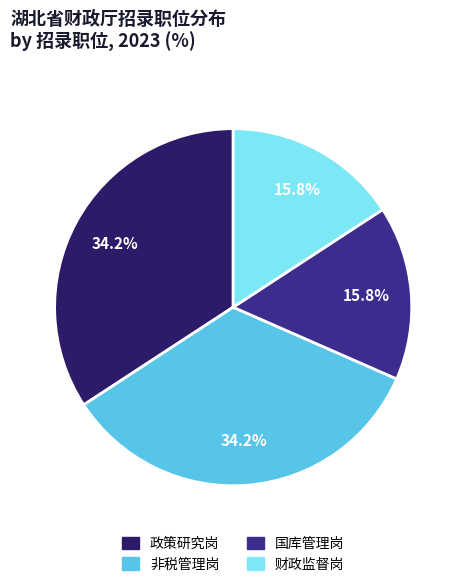

Is it true that 政策研究岗 is 34% of the pie?

True